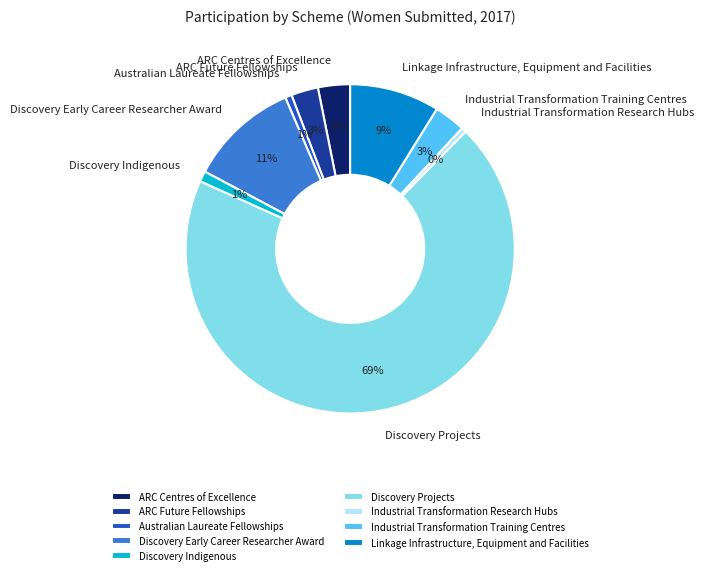

How many segments does this pie chart have?

9